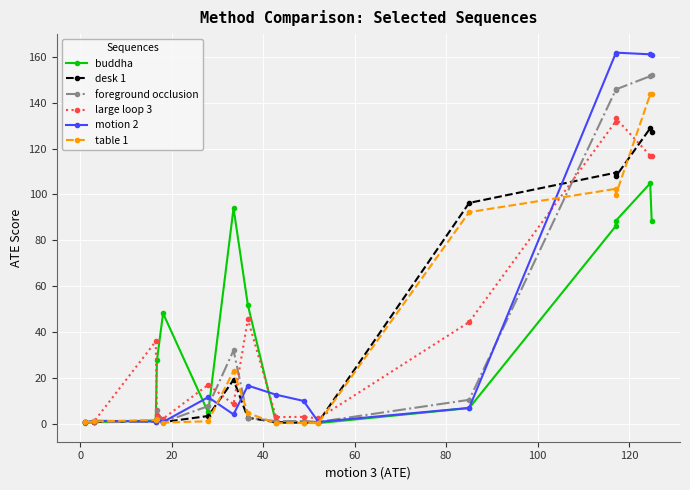

At how many categories does at least one series exceed 111?

4